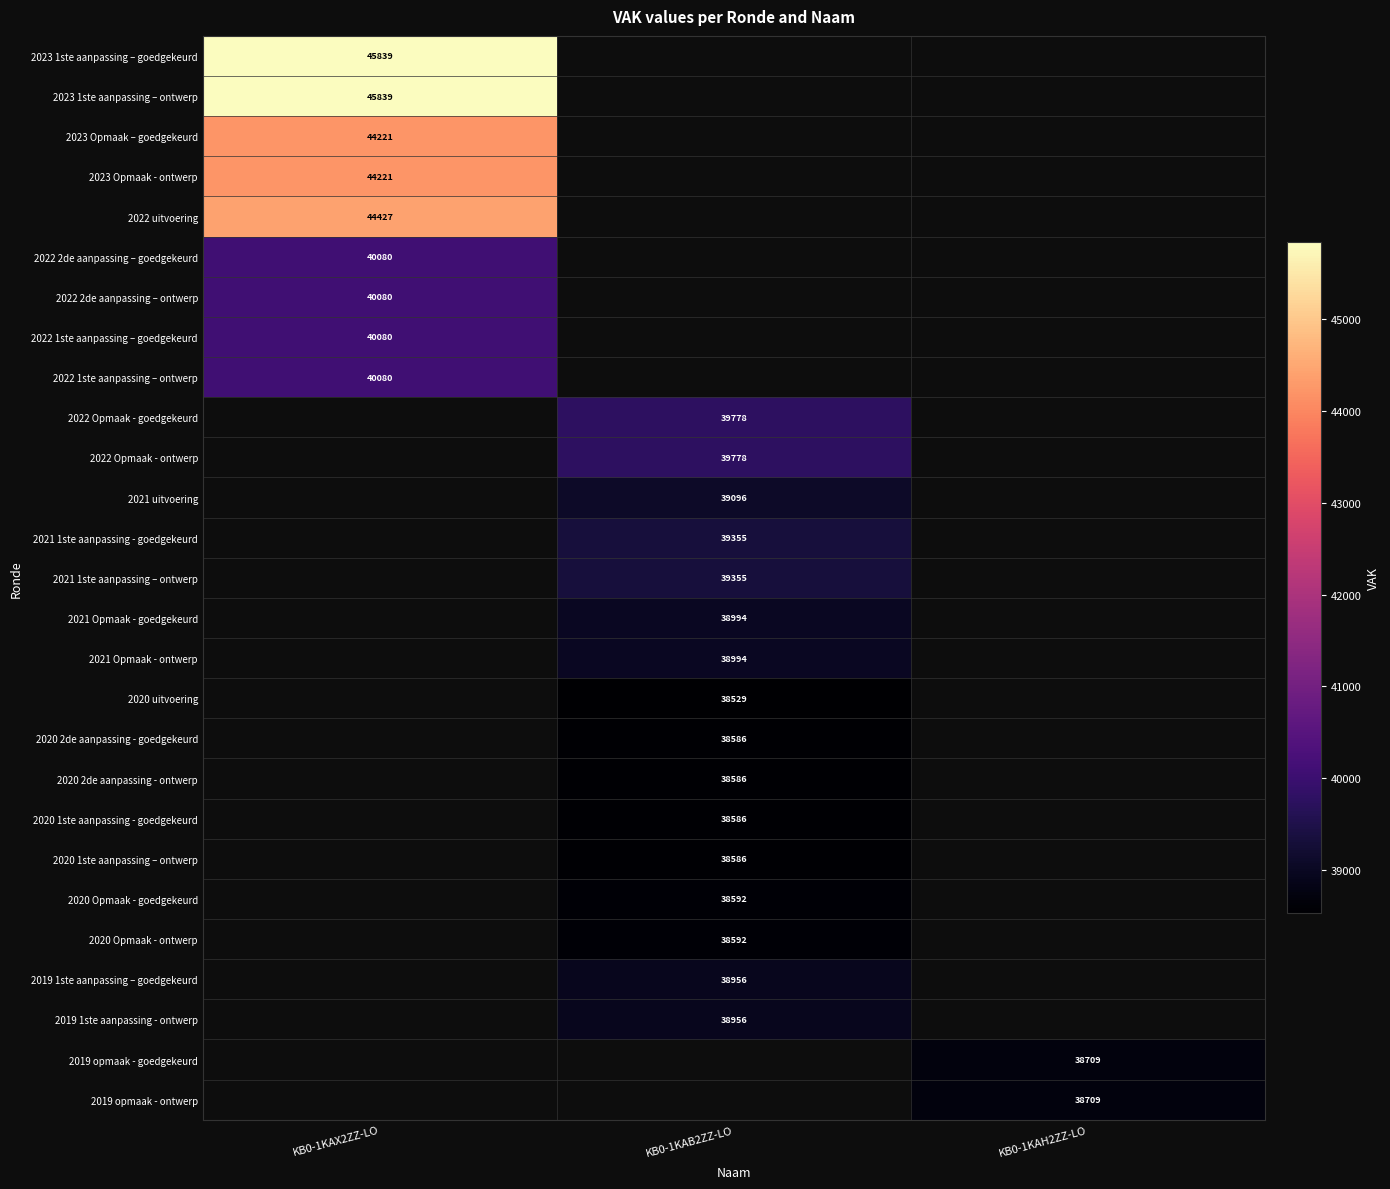

Which series has the widest spread of values?

2023 1ste aanpassing – goedgekeurd